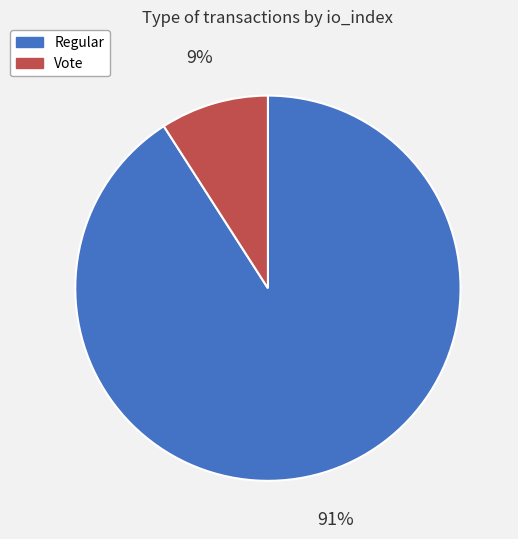

Approximately how many times larger is the value at Vote compared to Regular?

0.1